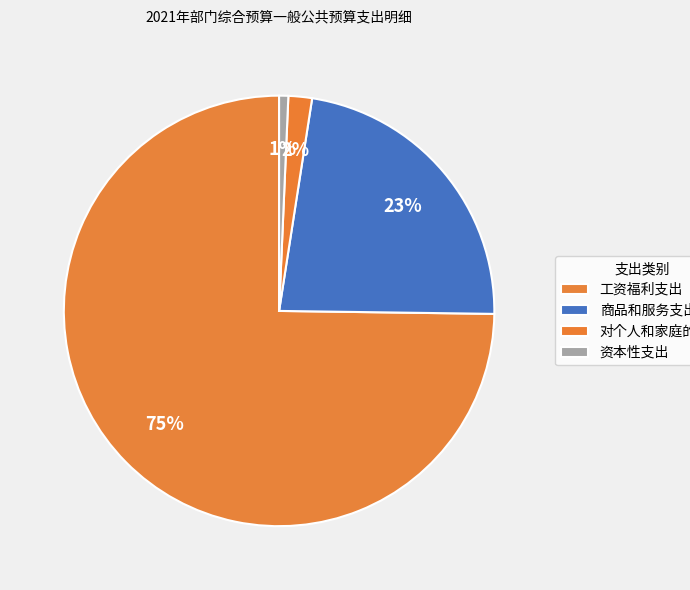

True or false: 工资福利支出 accounts for 68% of the total.

False